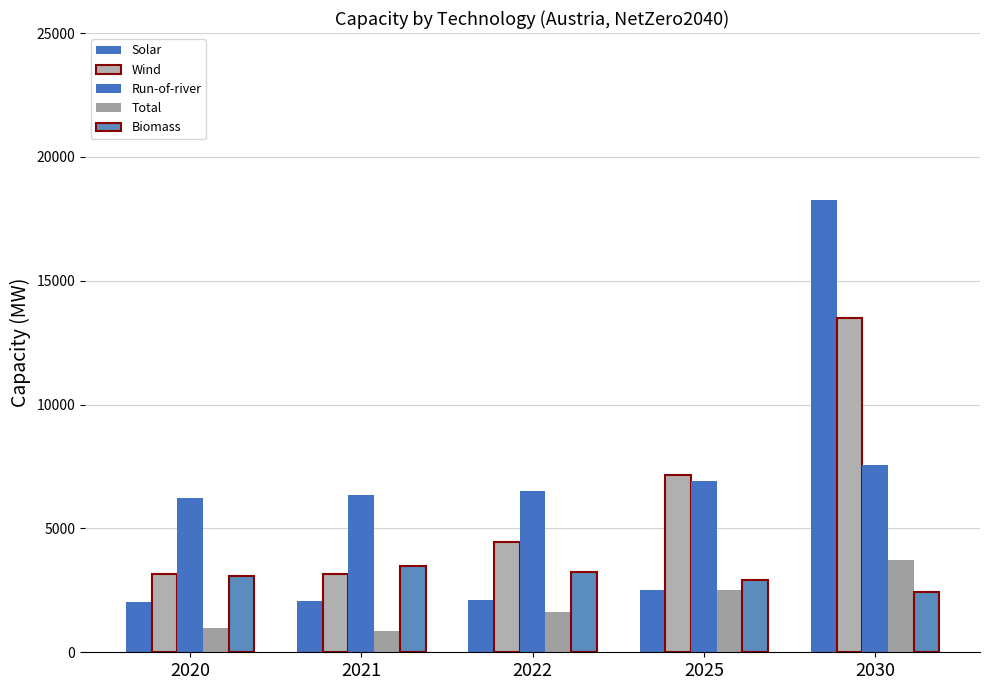

At how many categories does at least one series exceed 17627?

1